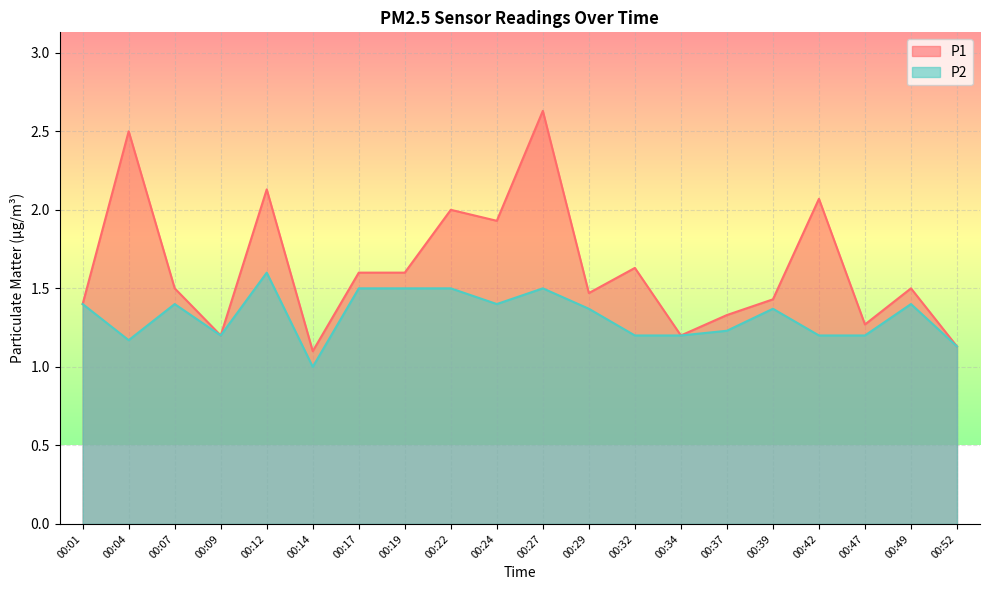

List the labels in order of P1 value, smallest first.

00:14, 00:52, 00:09, 00:34, 00:47, 00:37, 00:01, 00:39, 00:29, 00:07, 00:49, 00:17, 00:19, 00:32, 00:24, 00:22, 00:42, 00:12, 00:04, 00:27